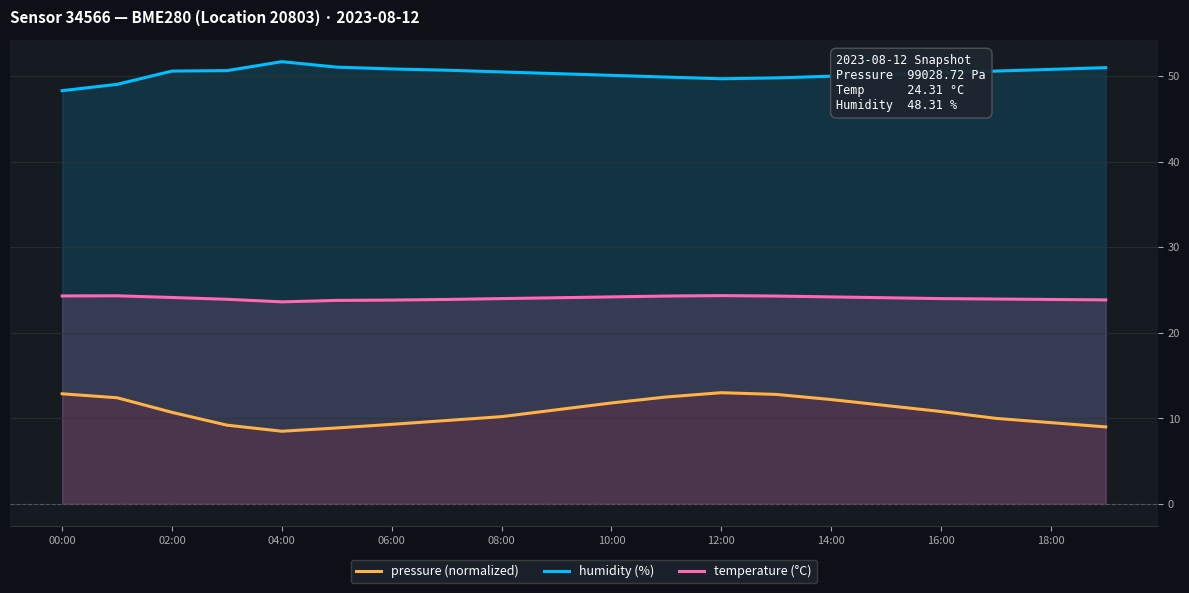

Reading left to right, what are all the values shown in this chart?

pressure: 12.9	12.4	10.7	9.2	8.5	8.9	9.3	9.8	10.2	11.0	11.8	12.5	13.0	12.8	12.2	11.5	10.8	10.0	9.5	9.0
humidity: 48.3	49.0	50.6	50.6	51.7	51.1	50.9	50.7	50.5	50.3	50.1	49.9	49.7	49.8	50.0	50.2	50.4	50.6	50.8	51.0
temperature: 24.3	24.3	24.1	23.9	23.6	23.8	23.8	23.9	24.0	24.1	24.2	24.3	24.4	24.3	24.2	24.1	24.0	23.9	23.9	23.9